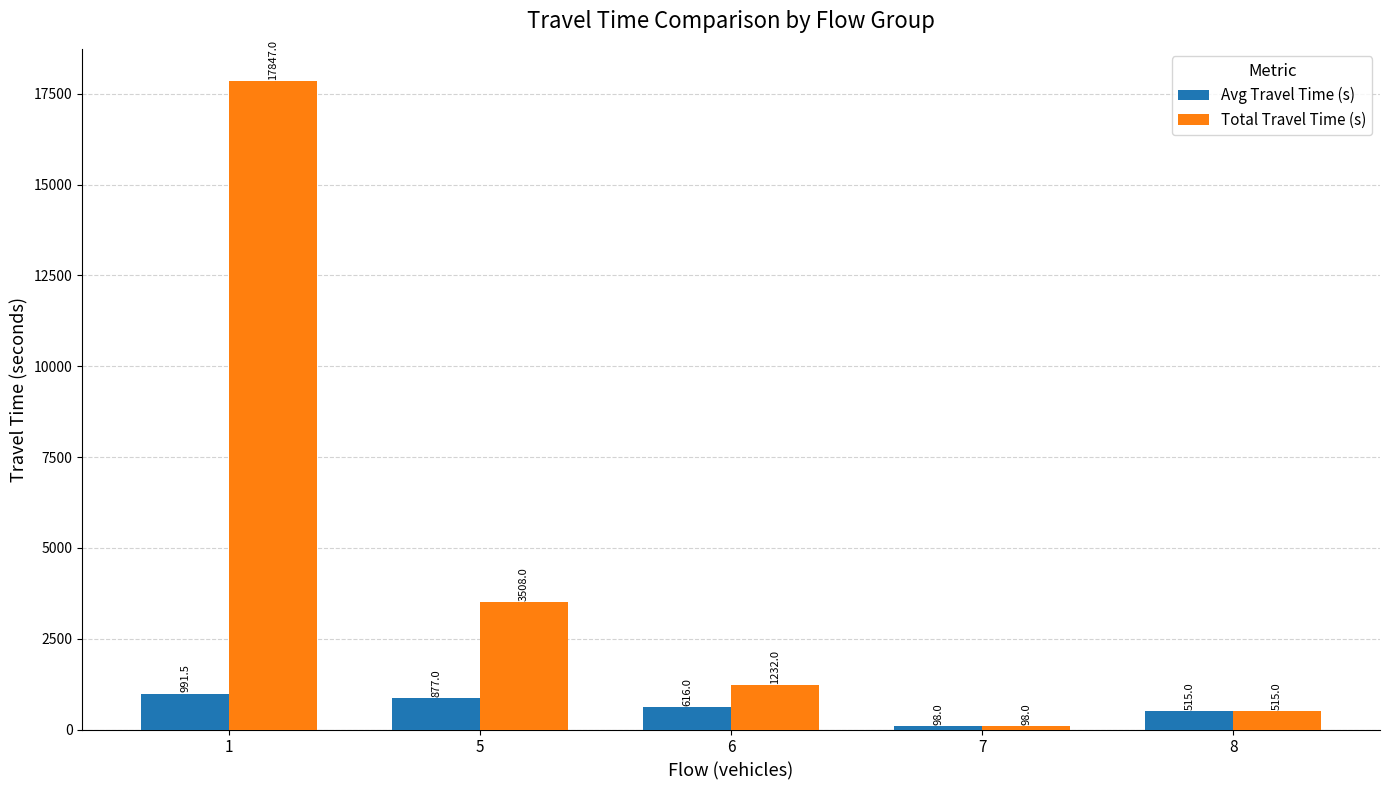

What is the average value of the Total Travel Time (s) series?

4640.0